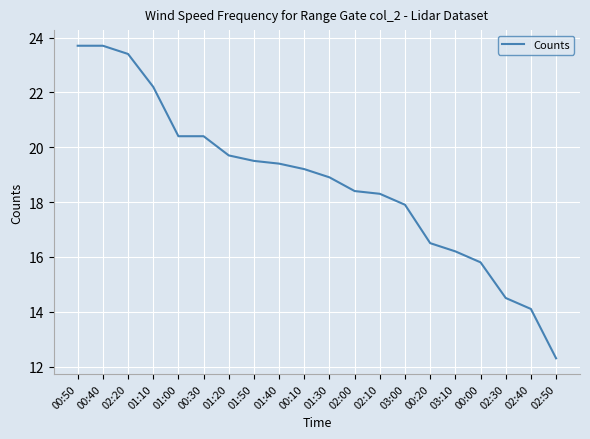

What is the ratio of the value at 02:10 to the value at 03:10?

1.1